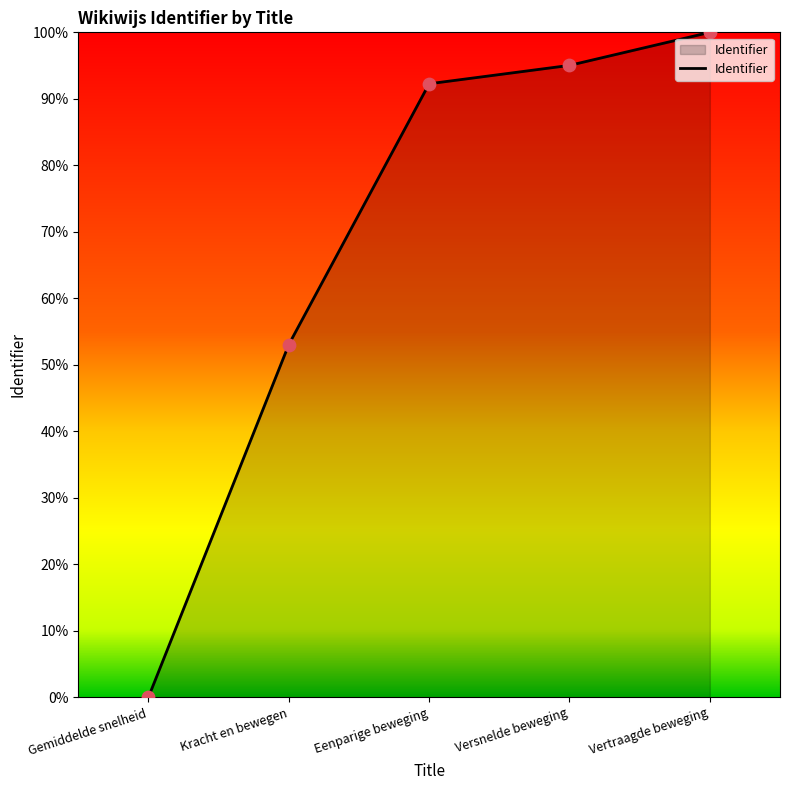

Approximately how many times larger is the value at Versnelde beweging compared to Kracht en bewegen?

1.8